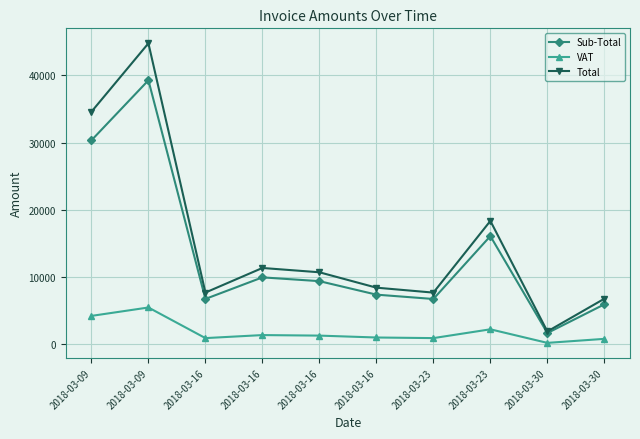

What is the approximate value of VAT at 2018-03-16?

947.5